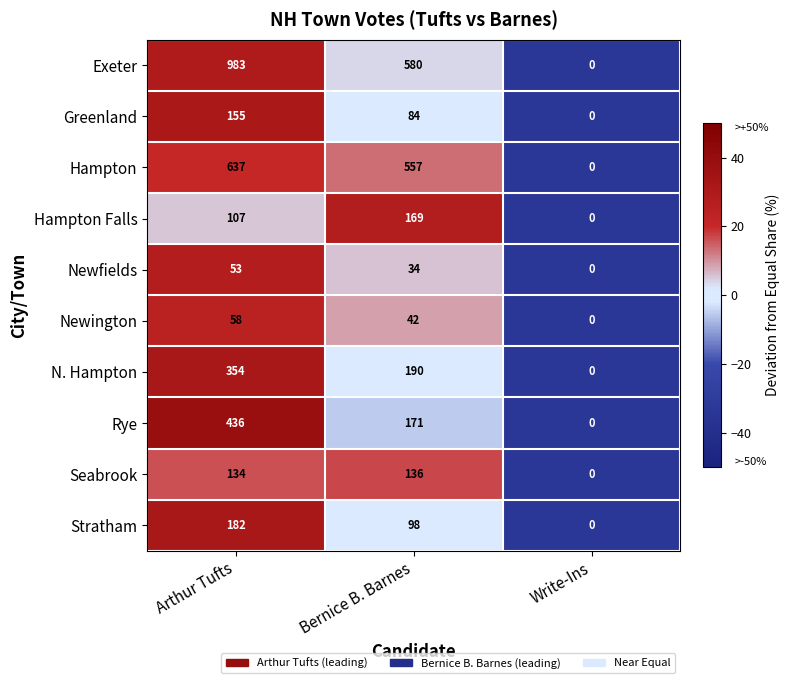

The value of Stratham at Arthur Tufts is 325. True or false?

False